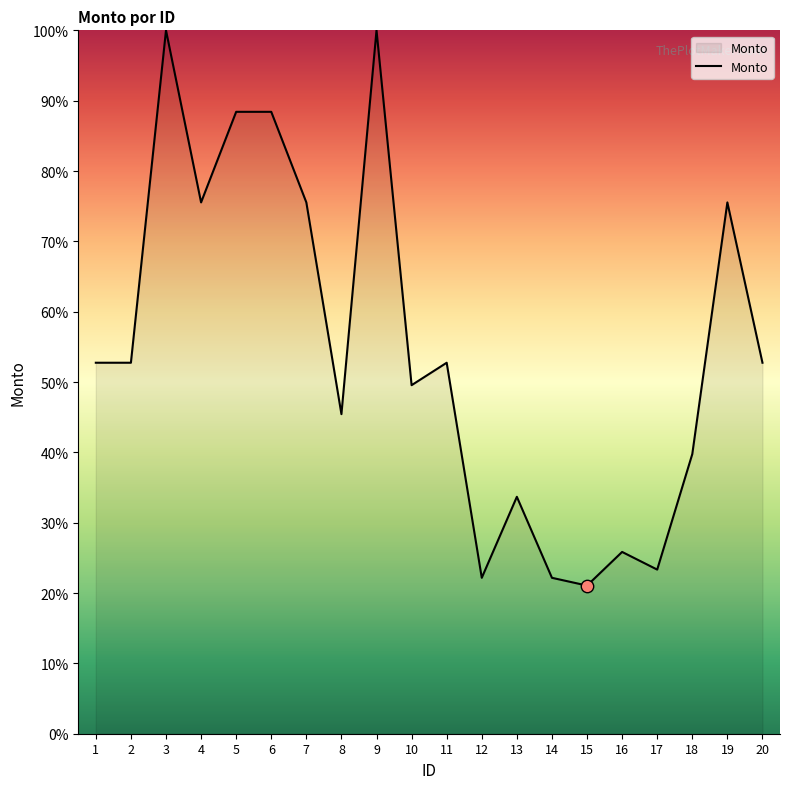

Between 7 and 10, which is larger?

7